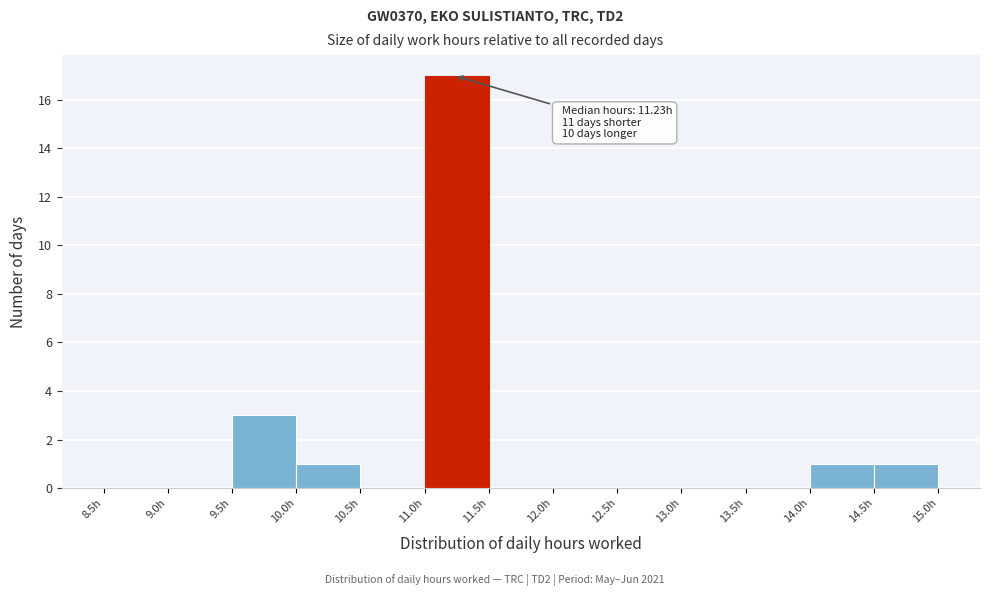

Which range on the x-axis has the tallest bar?

11.0 to 11.5